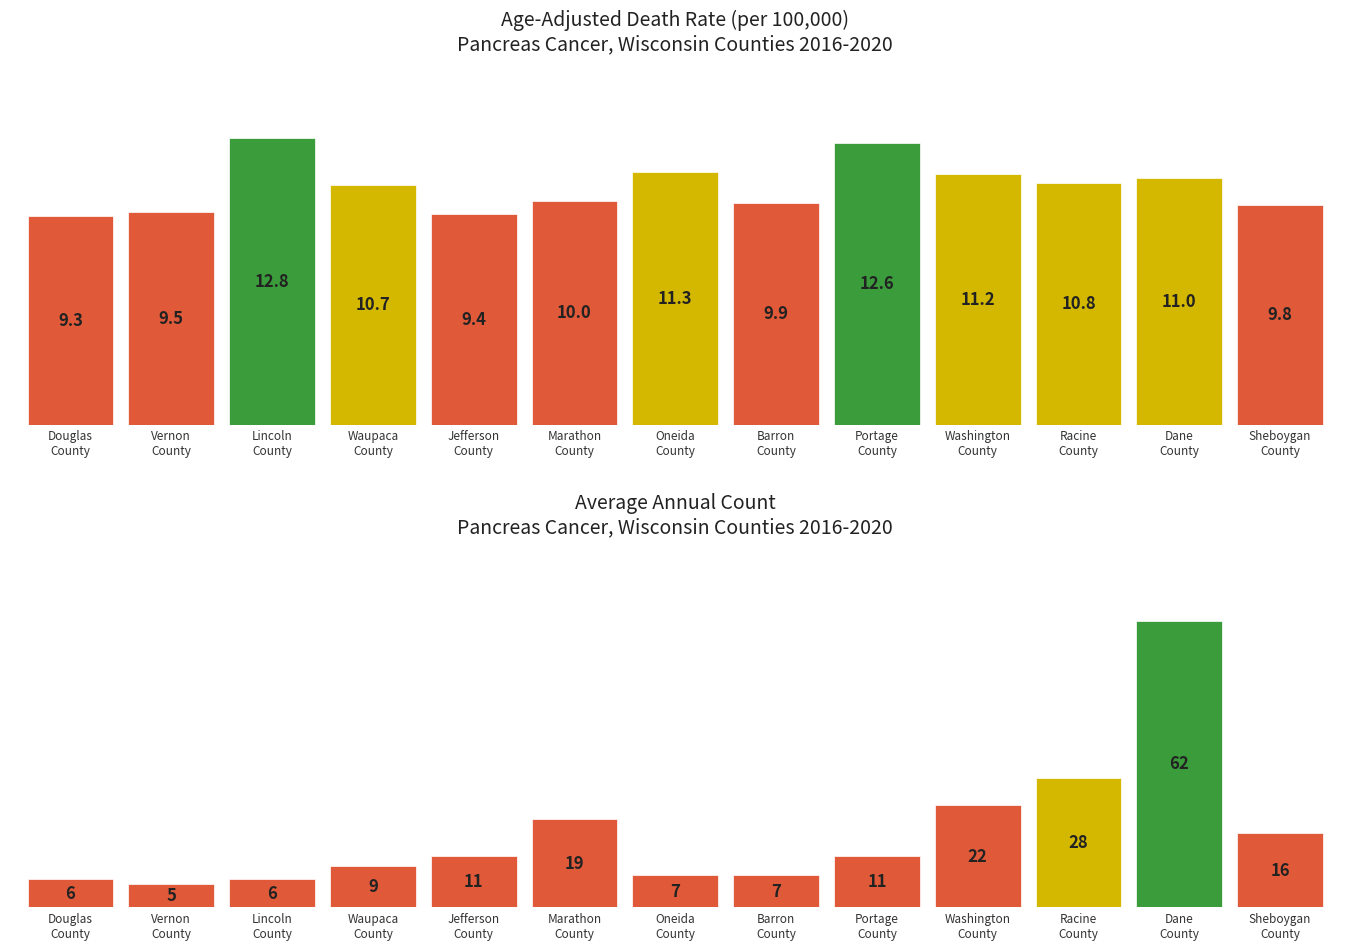

What is the label of the 4th bar from the right?

Washington
County